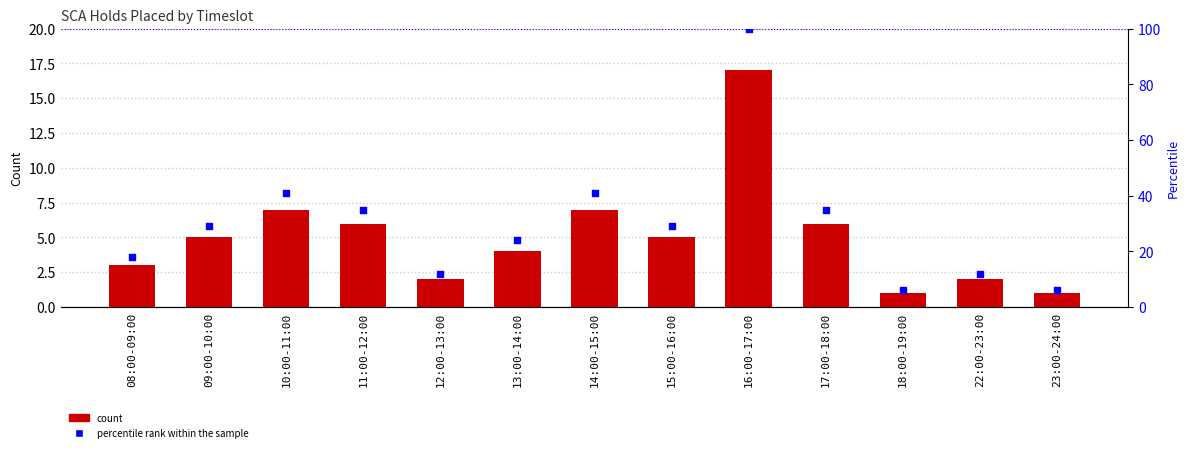

Which series contains the highest Y value?

percentile rank within the sample